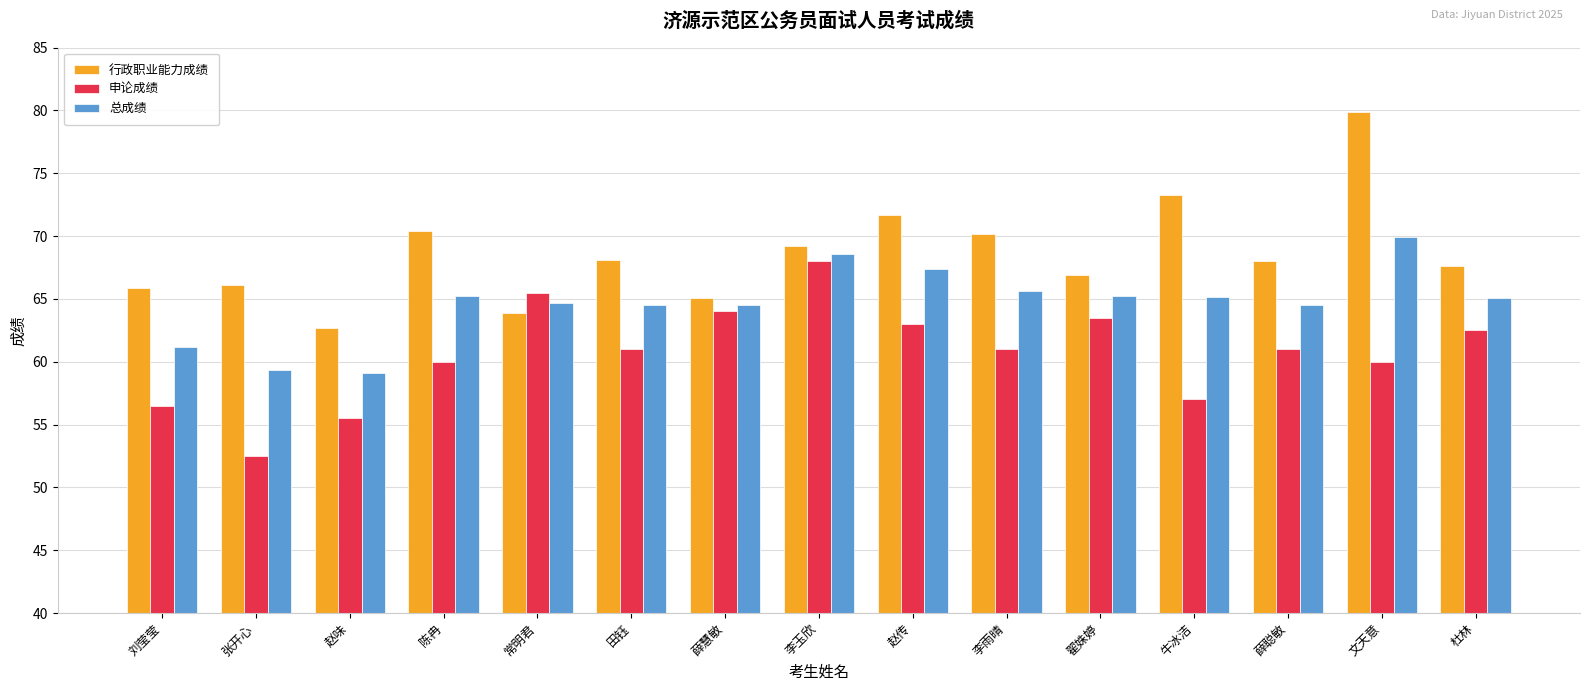

At which label does 总成绩 first exceed 65?

陈冉